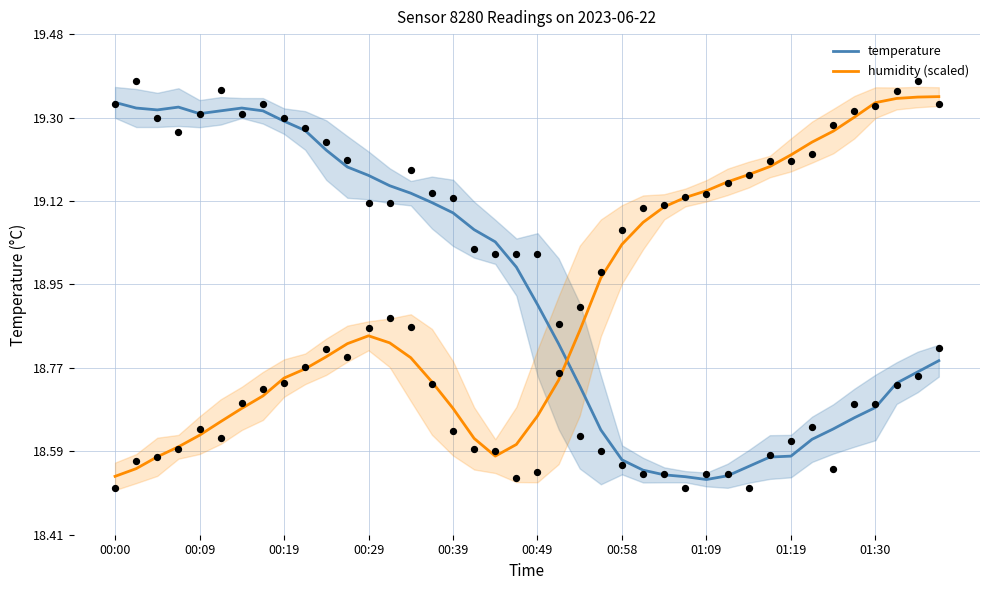

How many times do humidity (scaled) and temperature cross each other?

1